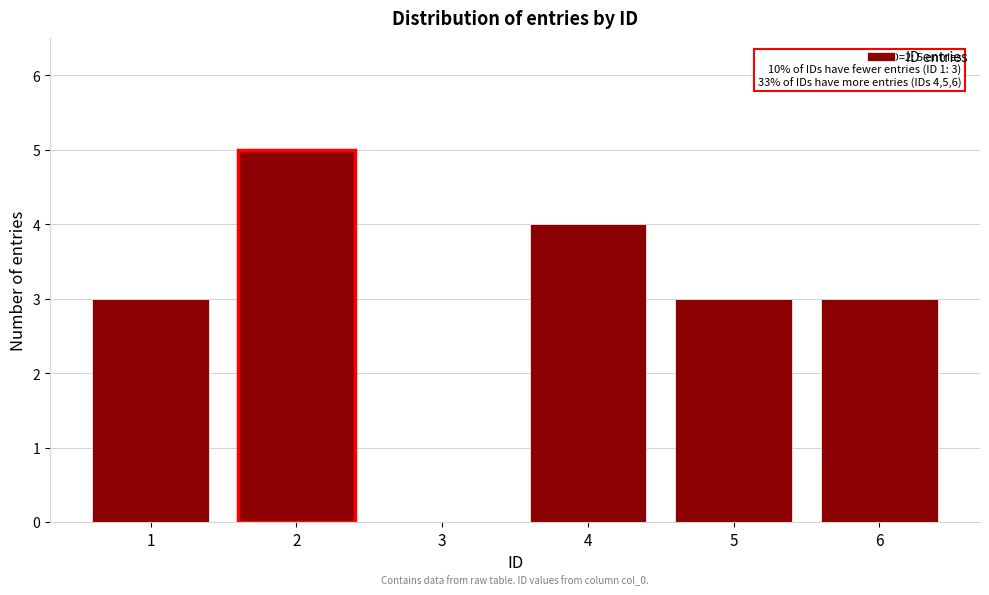

Reading left to right, list all the values displayed in this chart.

1=3	2=5	3=0	4=4	5=3	6=3